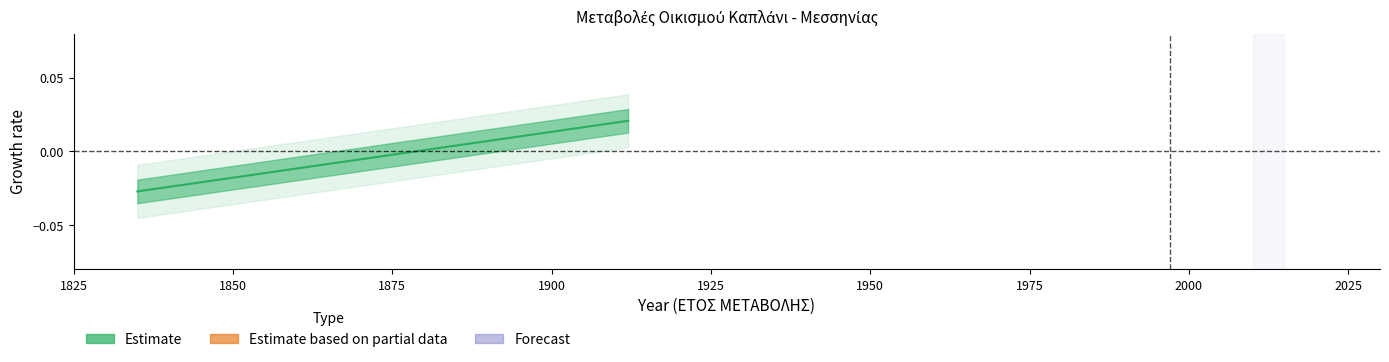

Count the number of data series in this chart.

1